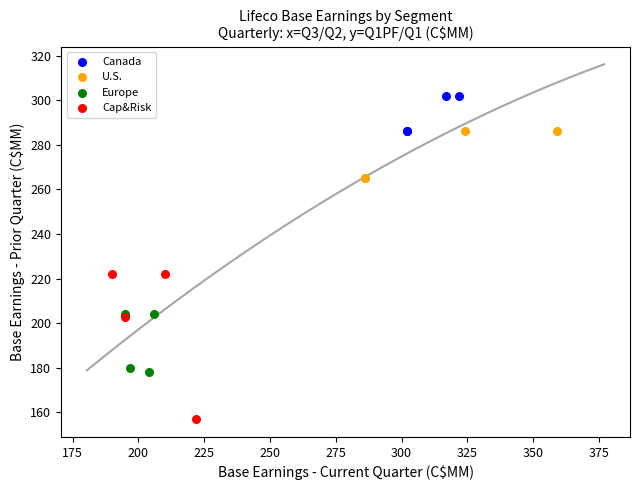

Which series has the widest spread of Y values?

Cap&Risk